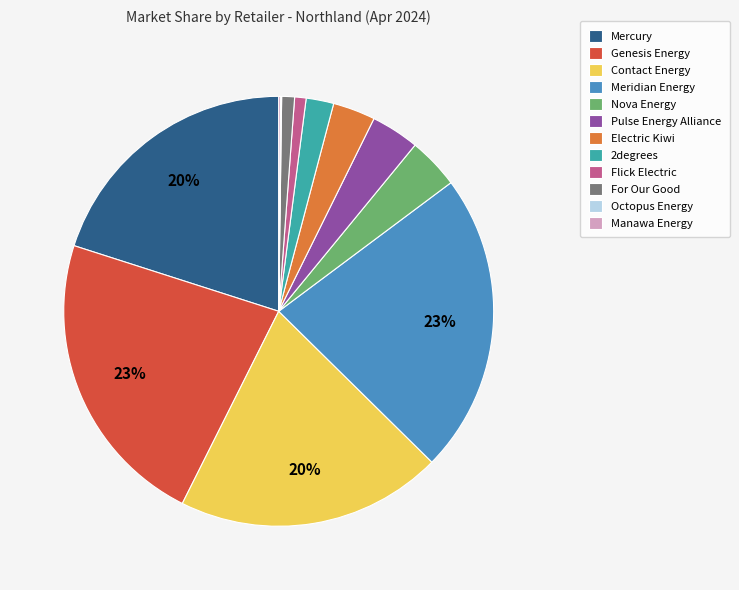

Is there a majority slice in this chart?

No